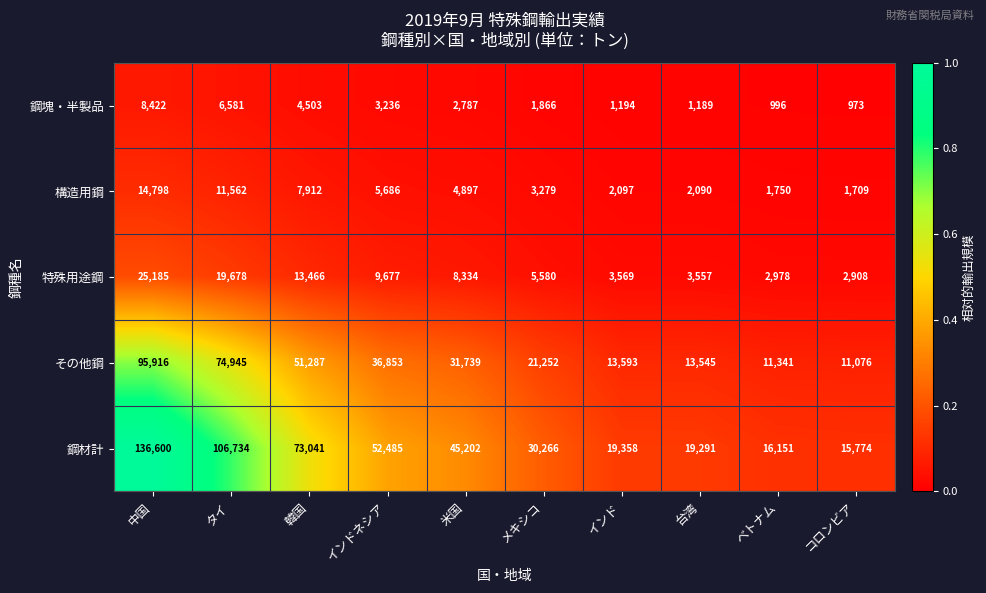

What is the total value across all series at 韓国?

150209